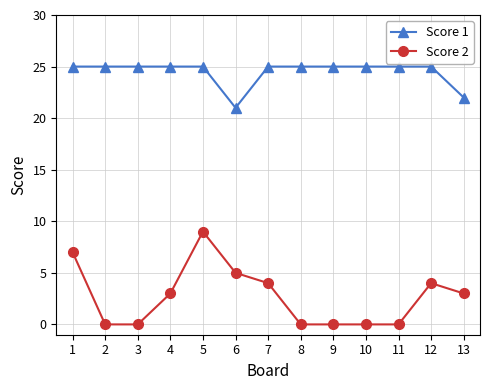

The value of Score 1 at 12 is 25. True or false?

True